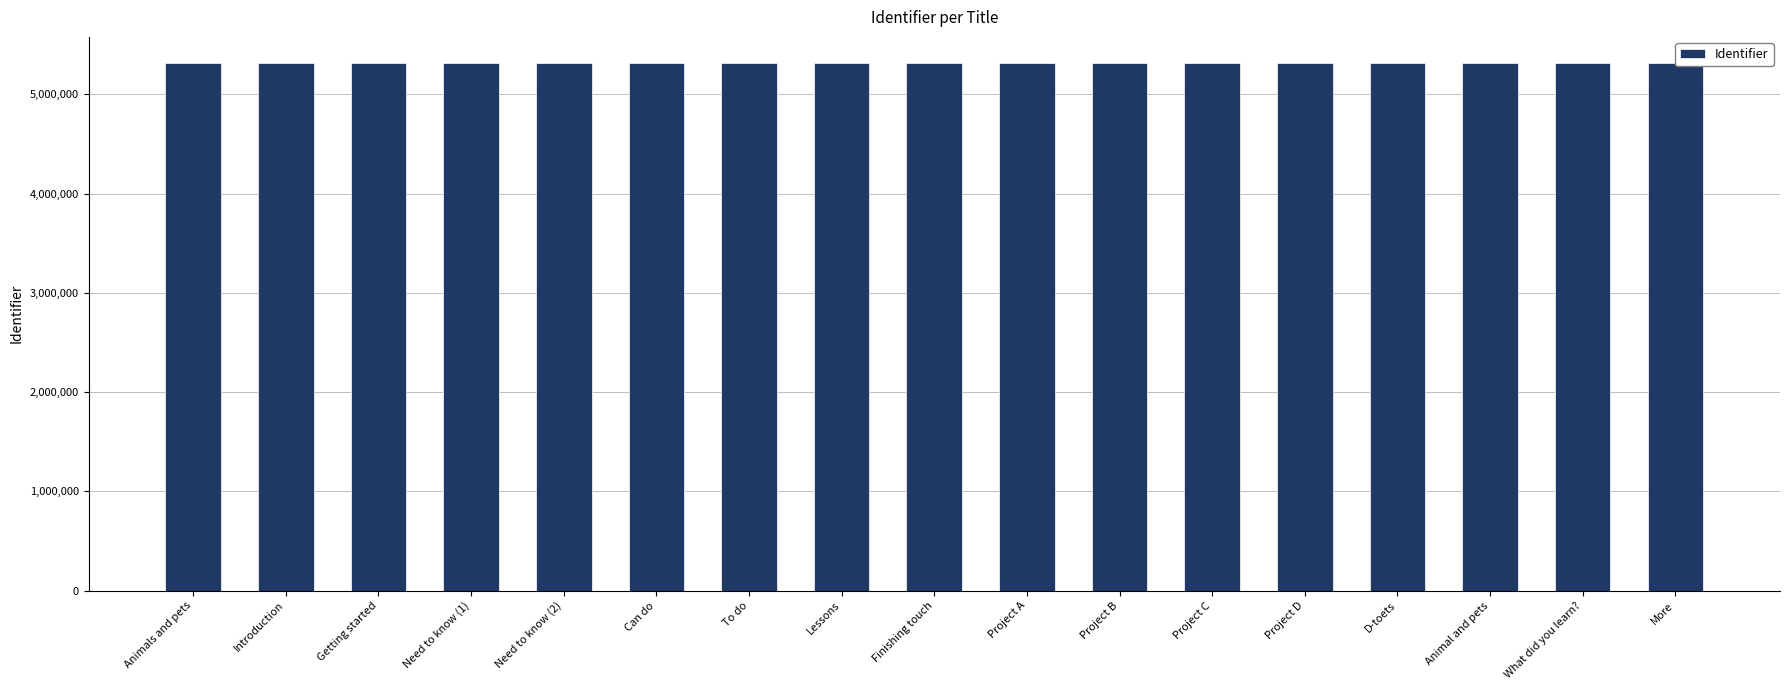

The chart shows a value of 7592669 at What did you learn?. True or false?

False